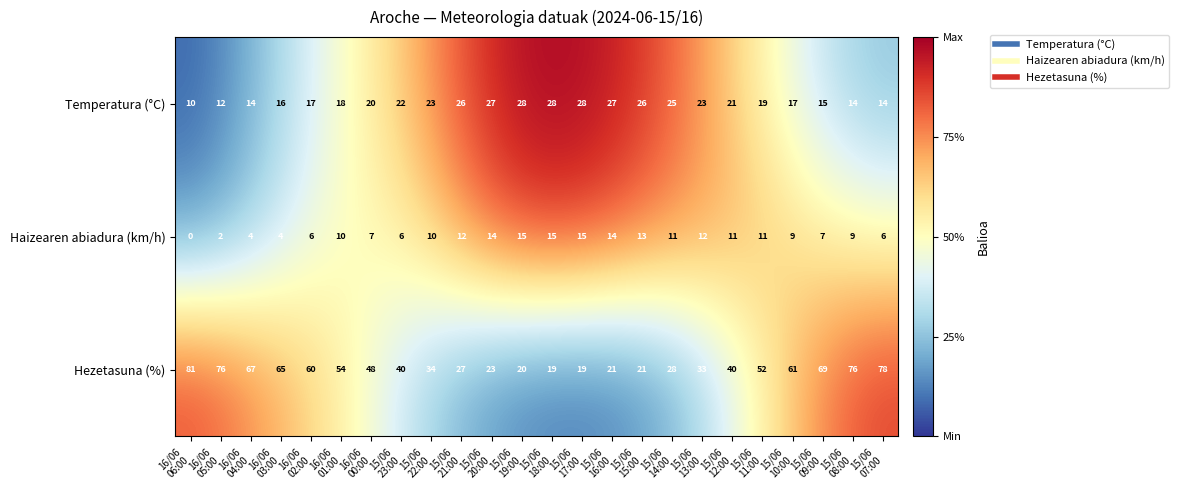

How many distinct data groups are displayed?

3